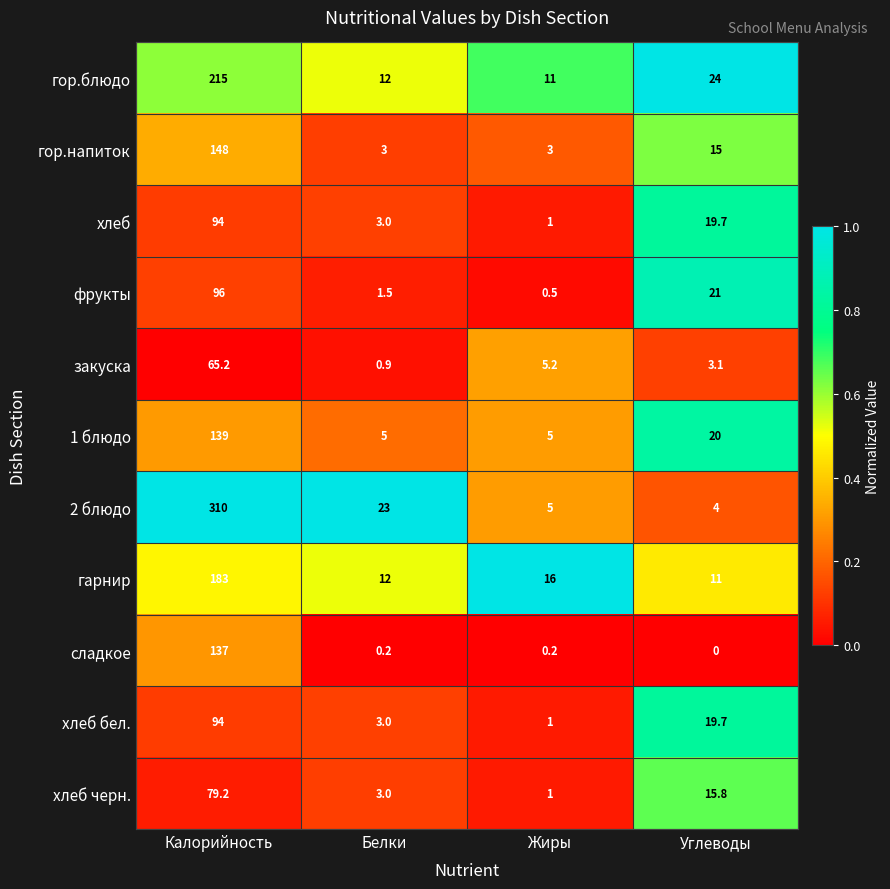

Which series has the largest range (max minus min)?

2 блюдо